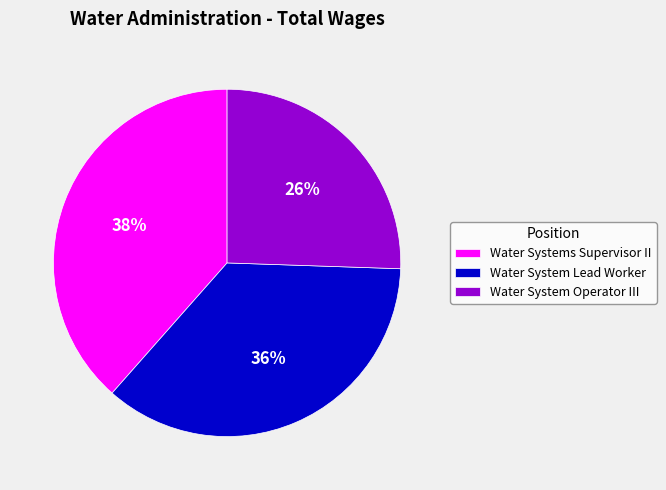

True or false: Water System Lead Worker accounts for 43% of the total.

False